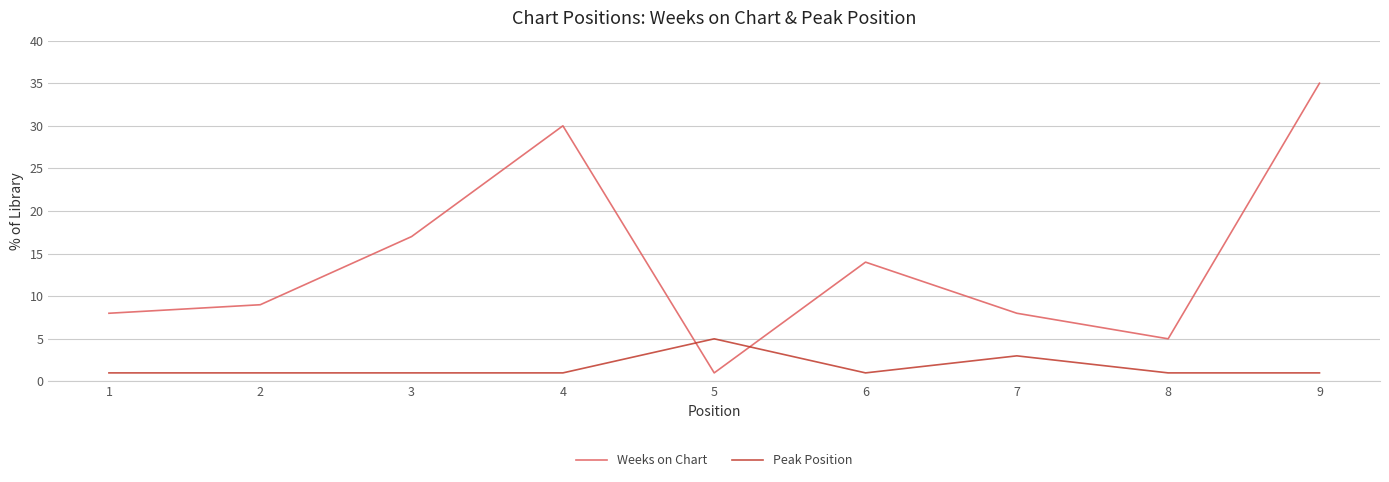

Is it true that Weeks on Chart equals 35 at 9?

True